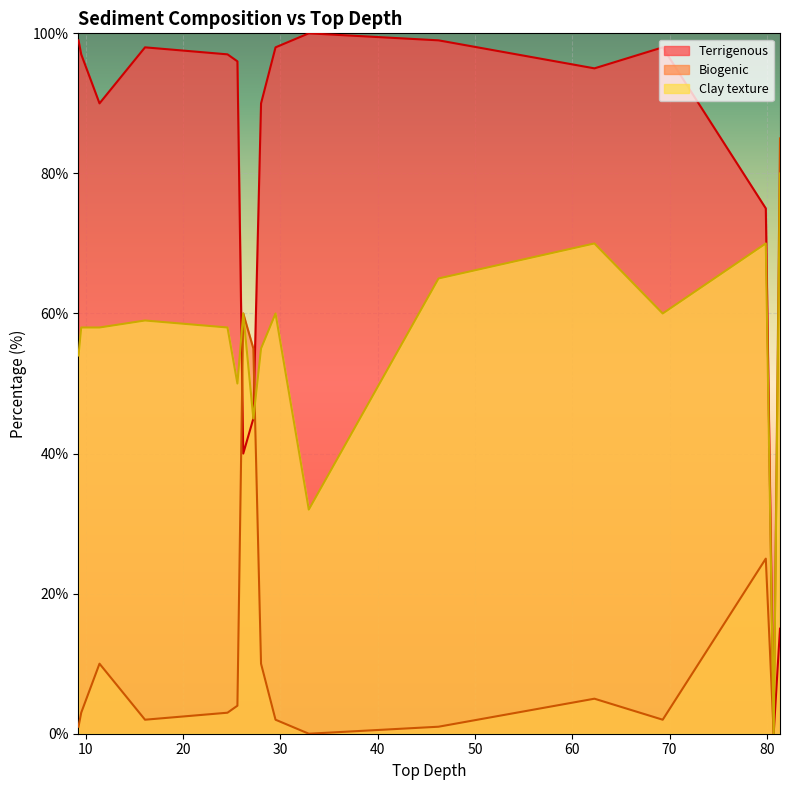

How many times do Clay texture and Biogenic cross each other?

3